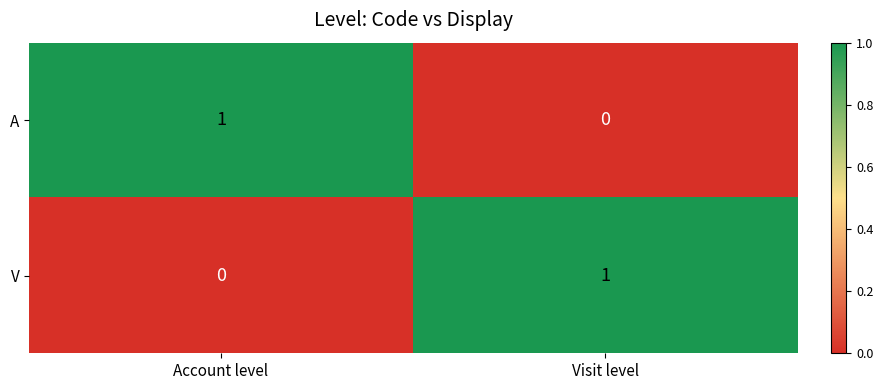

At which label is A closest to 0?

Visit level